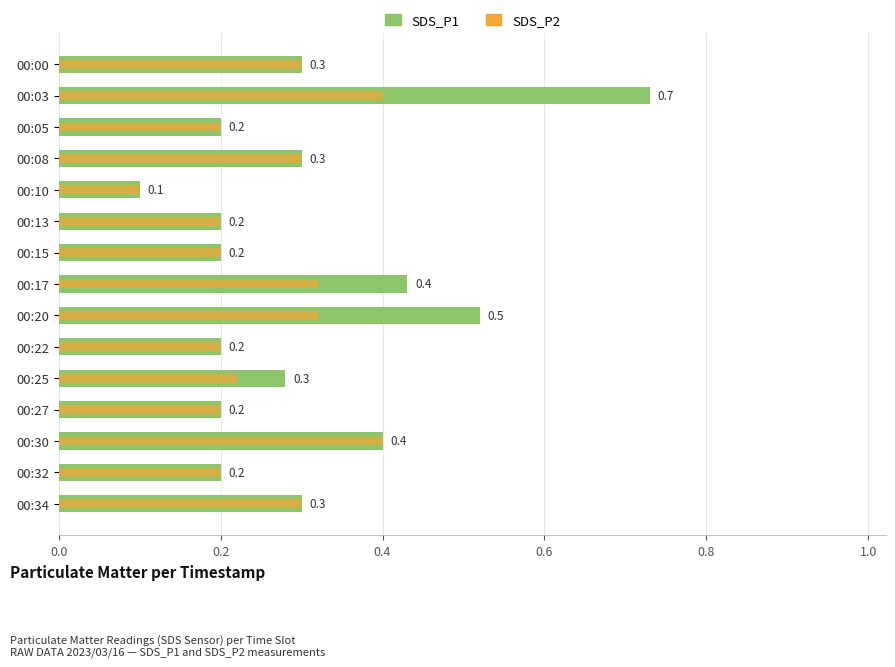

Reading right to left, extract all data points from this chart.

SDS_P1: 0.3	0.2	0.4	0.2	0.3	0.2	0.5	0.4	0.2	0.2	0.1	0.3	0.2	0.7	0.3
SDS_P2: 0.3	0.2	0.4	0.2	0.2	0.2	0.3	0.3	0.2	0.2	0.1	0.3	0.2	0.4	0.3